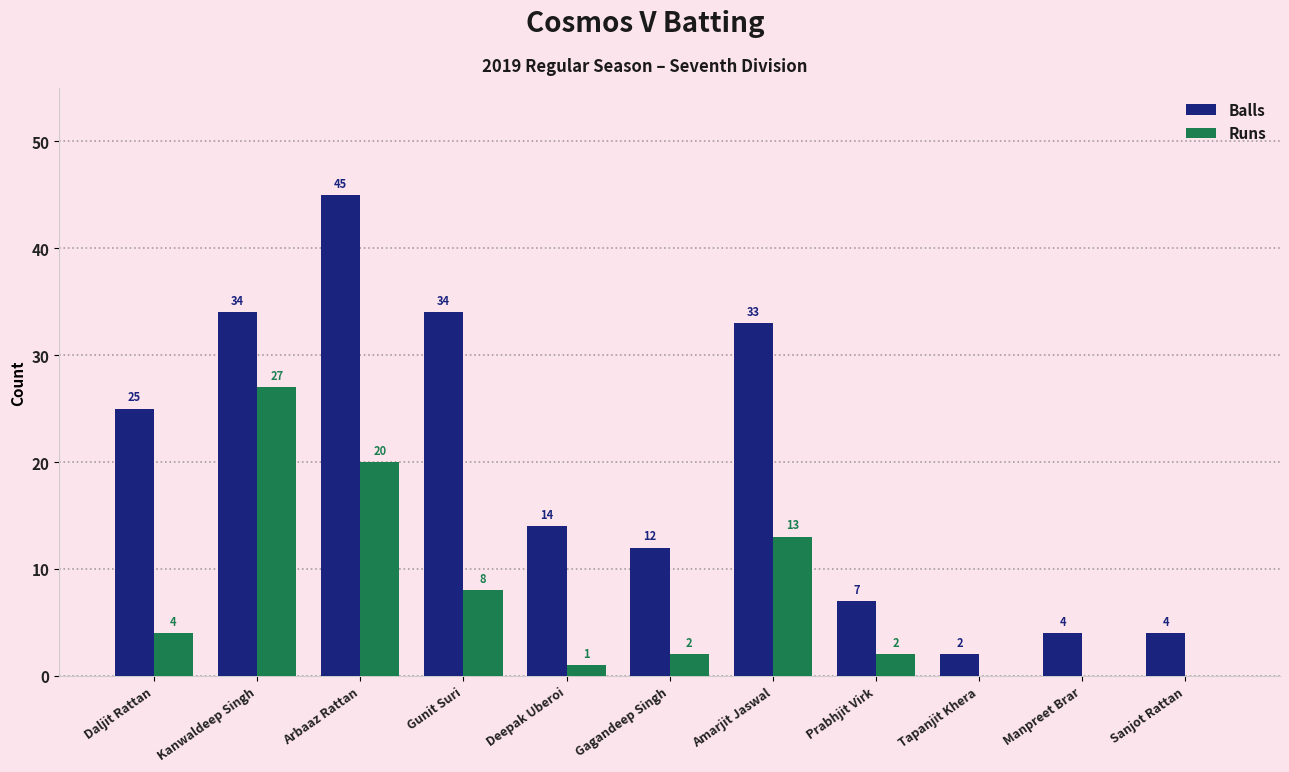

Reading left to right, what are all the values shown in this chart?

Balls: 25	34	45	34	14	12	33	7	2	4	4
Runs: 4	27	20	8	1	2	13	2	0	0	0